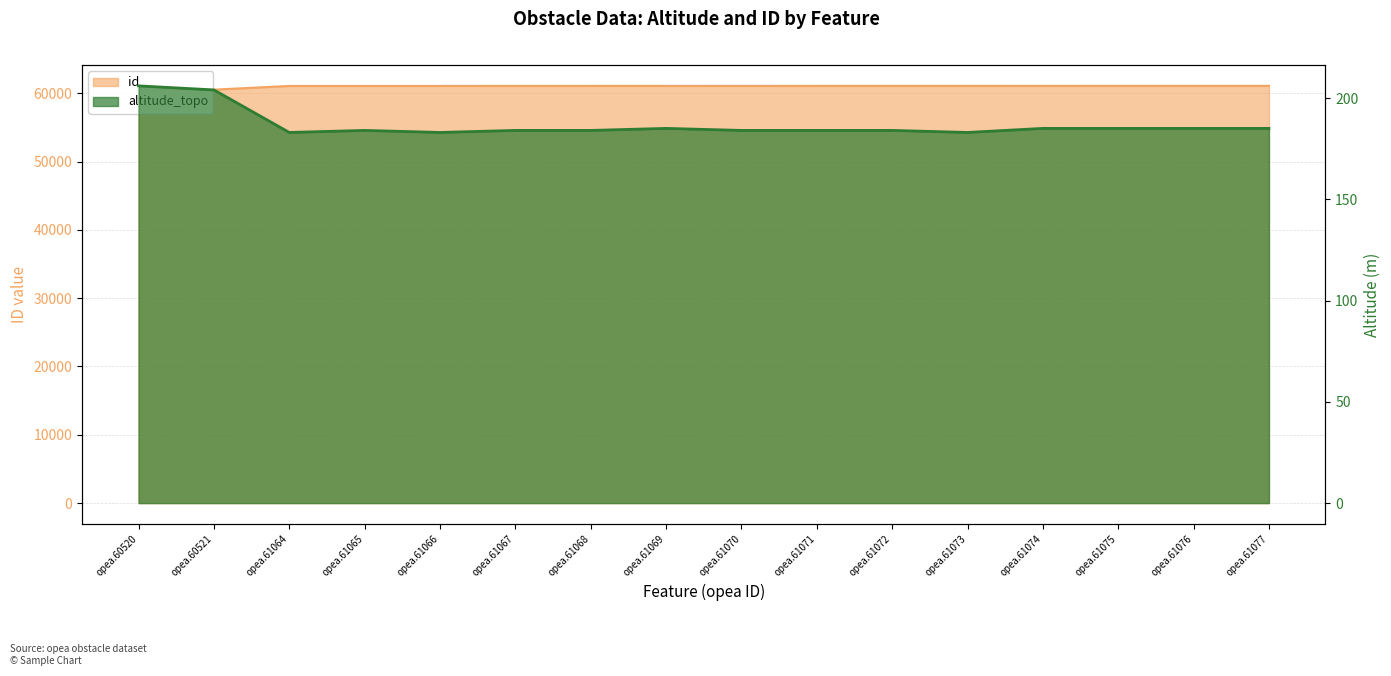

Reading right to left, what are all the values shown in this chart?

altitude_topo: 185	185	185	185	183	184	184	184	185	184	184	183	184	183	204	206
id: 61077	61076	61075	61074	61073	61072	61071	61070	61069	61068	61067	61066	61065	61064	60521	60520